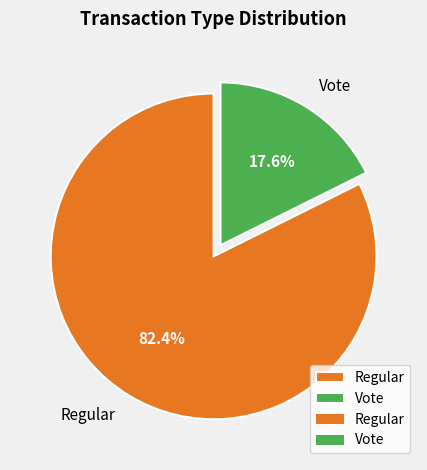

Is there any slice that represents more than half of the pie?

Yes